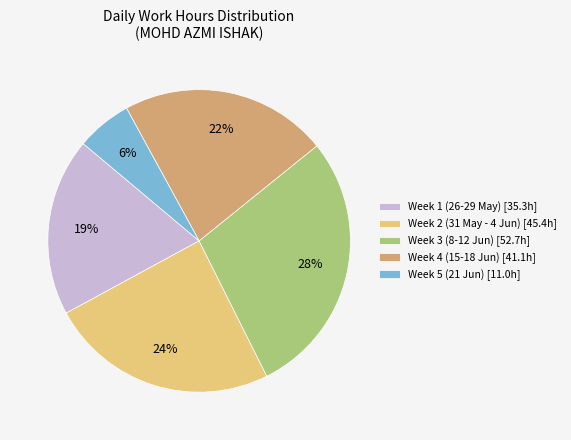

To the nearest percent, what is the average slice percentage?

20%